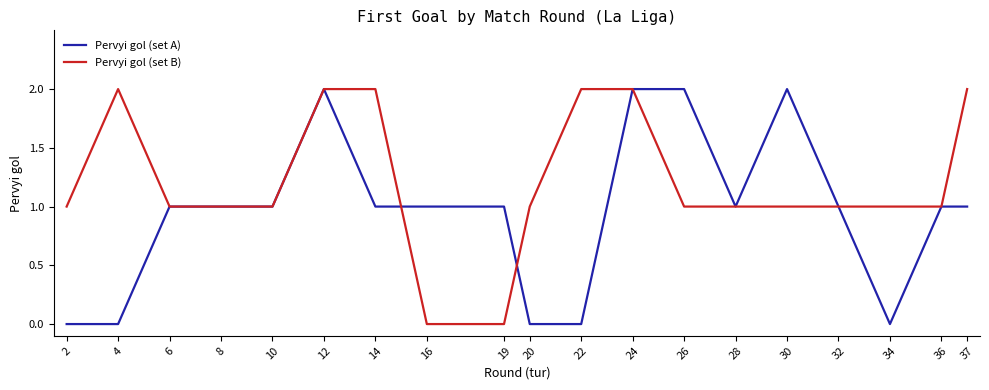

The Pervyi gol (set A) series shows 2 at 32. True or false?

False